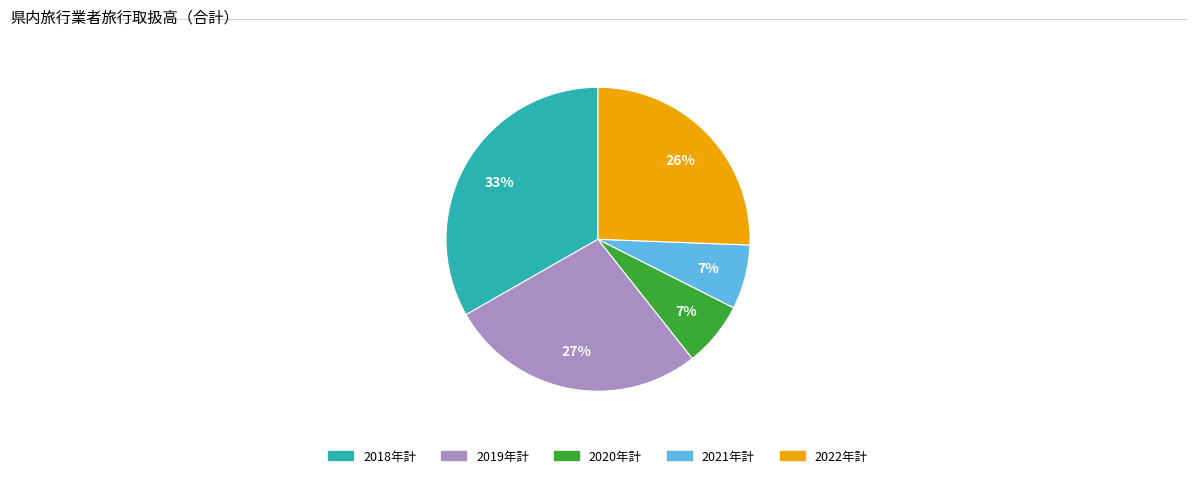

To the nearest percent, what percentage of the pie is 2021年計?

7%